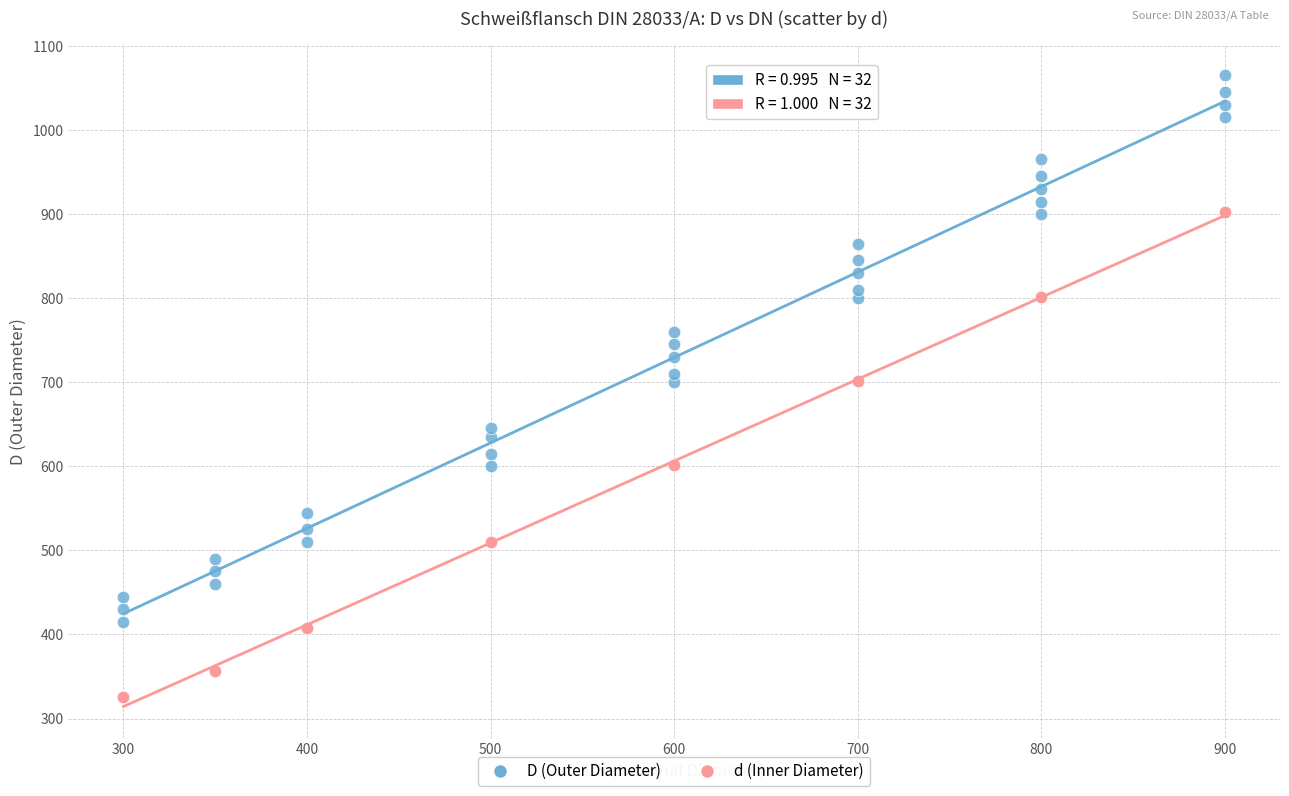

Which series contains the lowest Y value?

d (Inner Diameter)